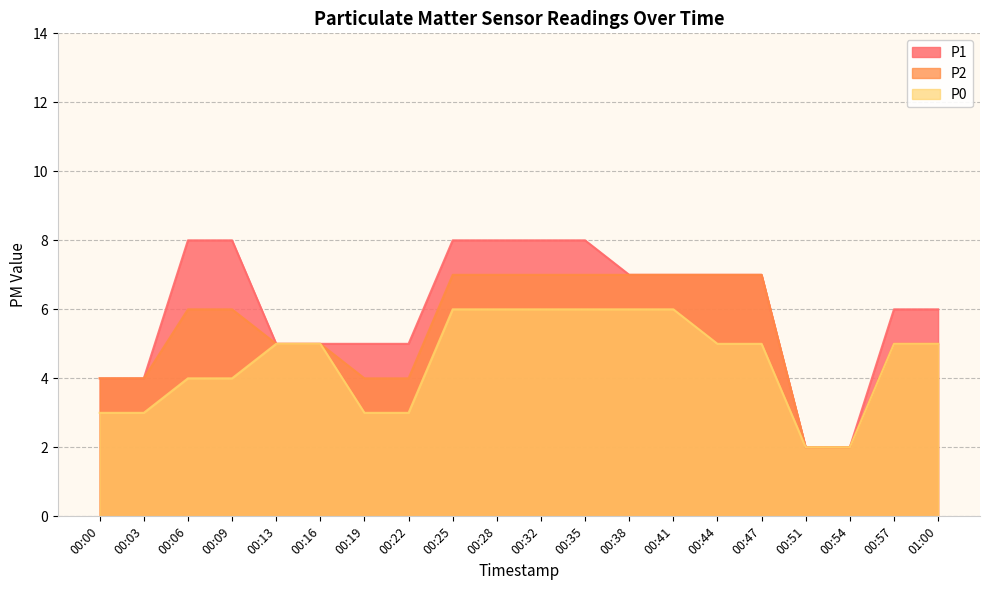

List the series in order of their overall mean, lowest first.

P0, P2, P1